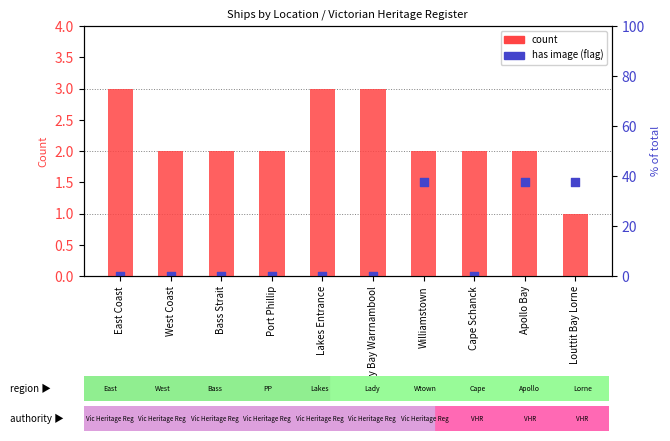

Which series contains the lowest Y value?

has image (flag)